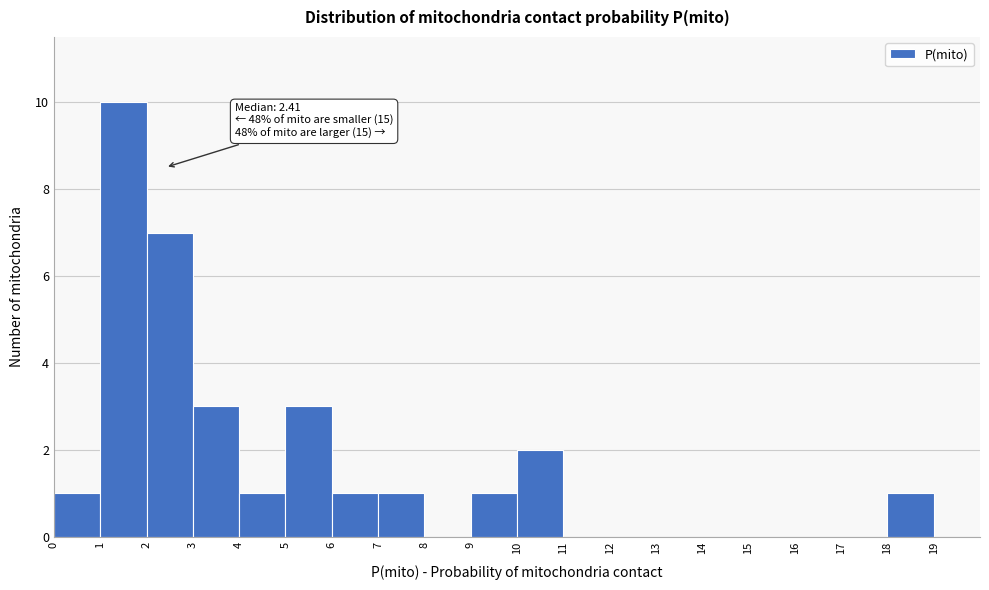

Which range on the x-axis has the tallest bar?

1 to 2